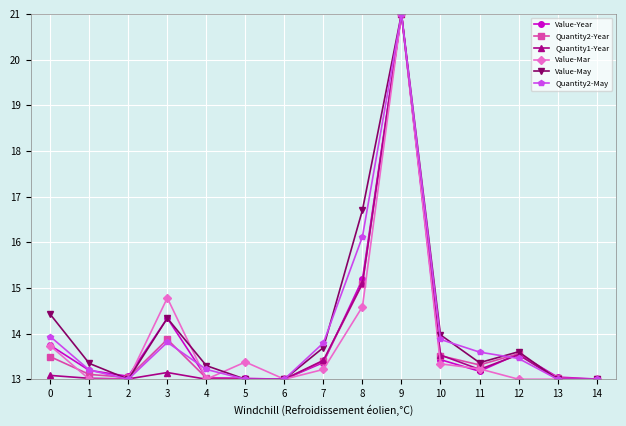

What is the total value across all series at 9?

126.0